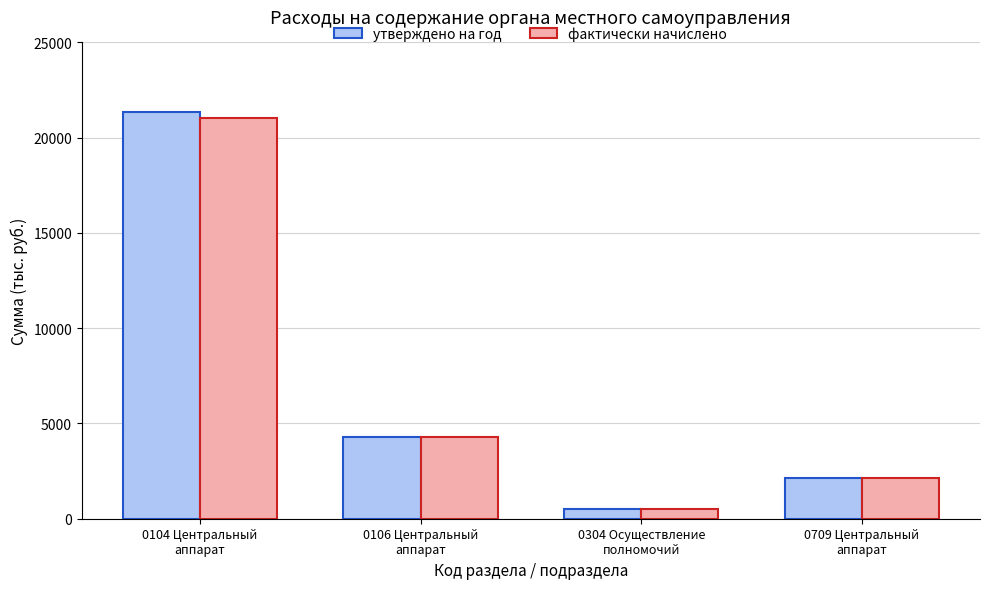

What position from the left is 0106 Центральный
аппарат?

2